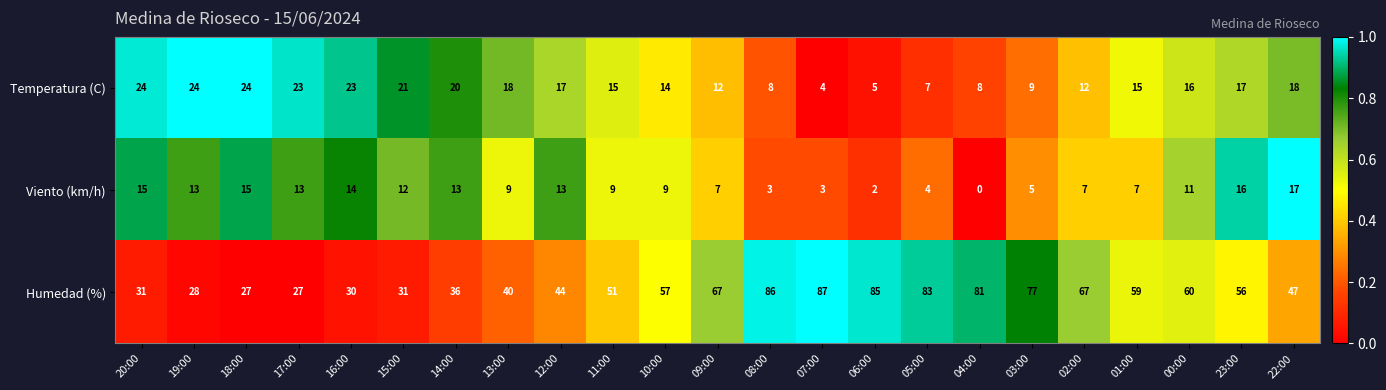

Rank the series at 14:00 from lowest to highest value.

Viento (km/h), Temperatura (C), Humedad (%)